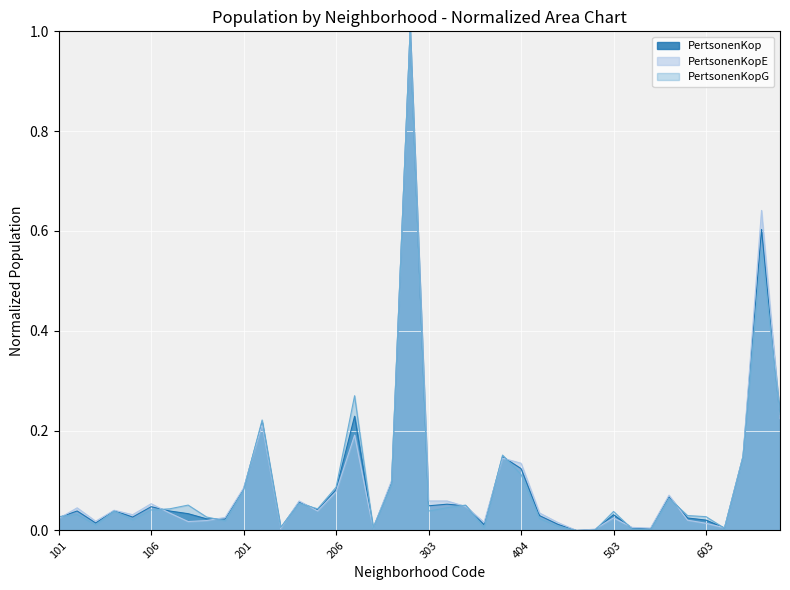

What is the sum of all PertsonenKopE values?

3.8